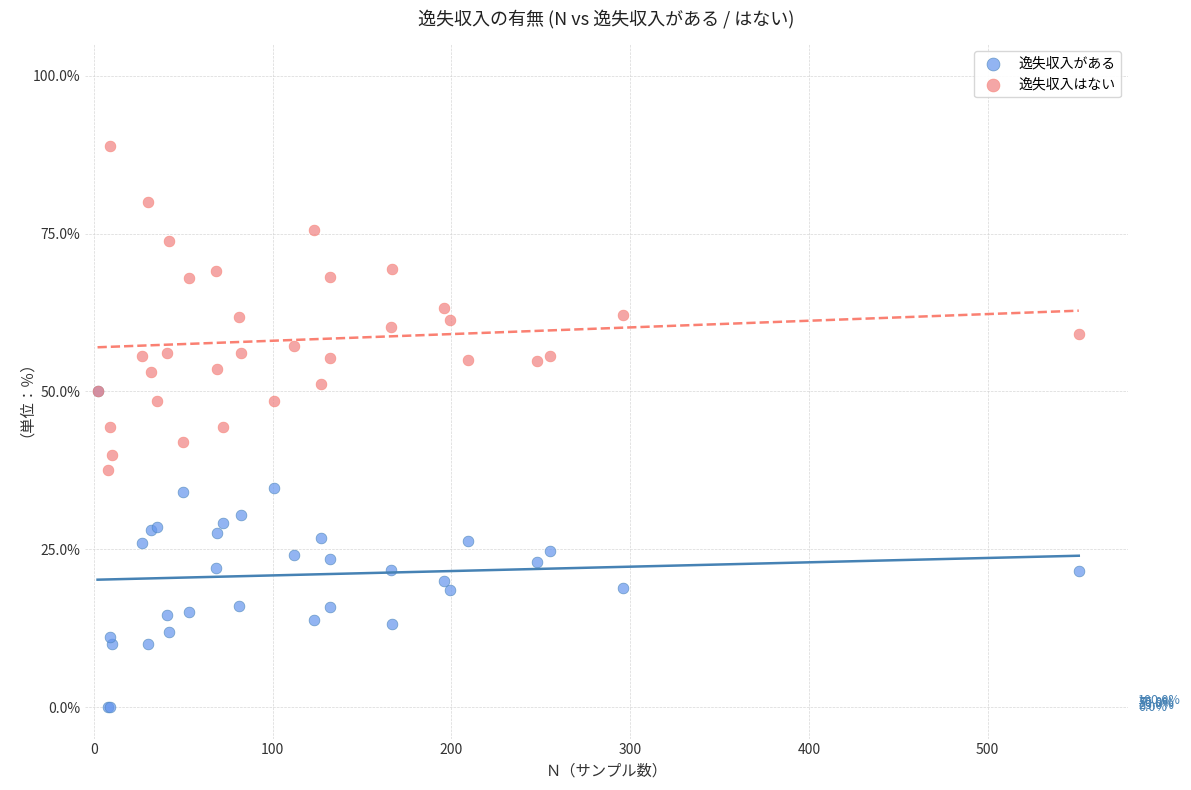

What are all the series names shown in the legend?

逸失収入がある, 逸失収入はない